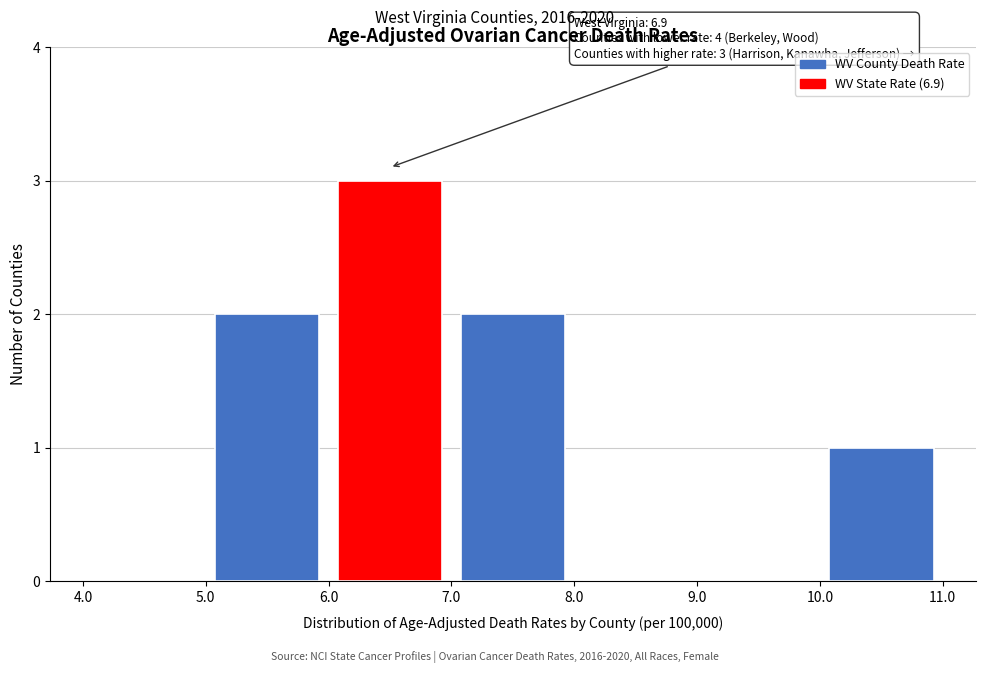

Over which range of the x-axis is the bar tallest?

6.0 to 7.0